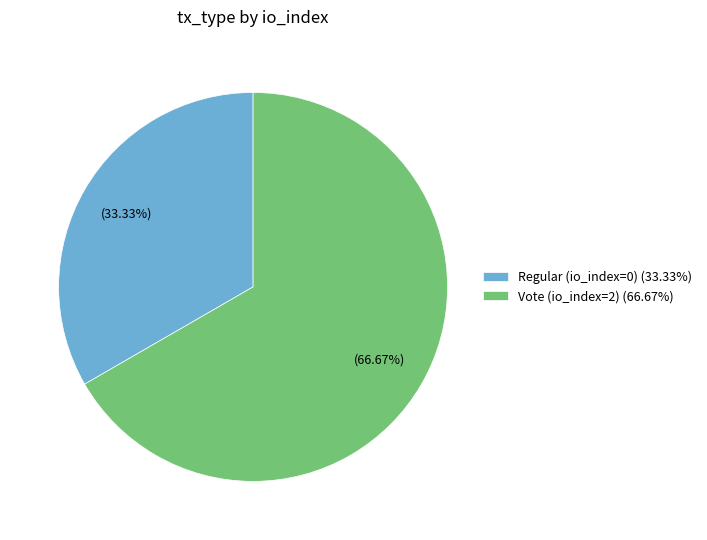

How many segments does this pie chart have?

2